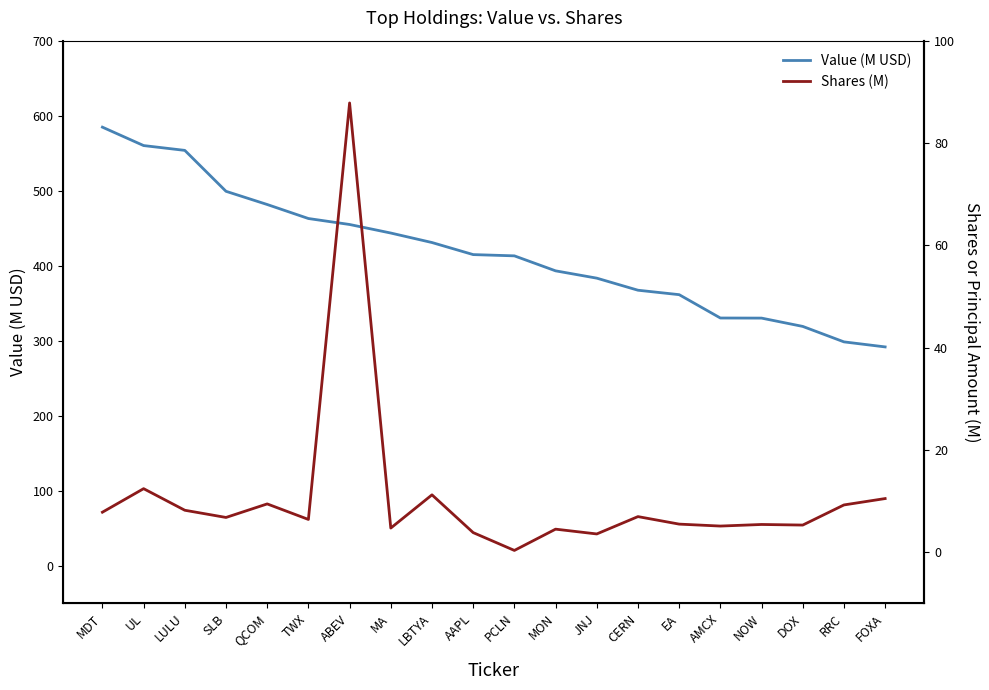

Rank the series by their maximum value, from lowest to highest.

Shares (M), Value (M USD)